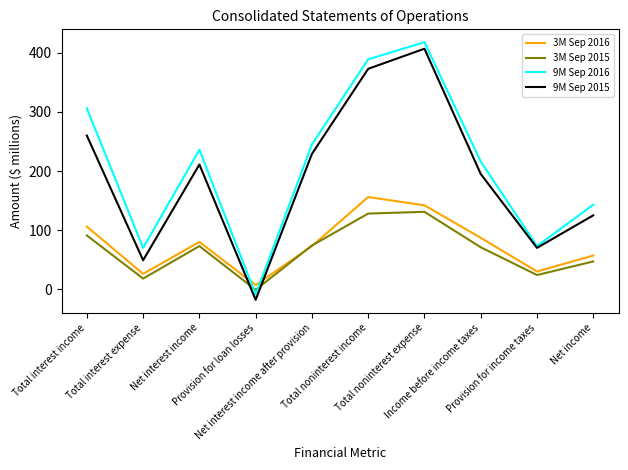

At Total noninterest income, list the series in order from smallest to largest.

3M Sep 2015, 3M Sep 2016, 9M Sep 2015, 9M Sep 2016